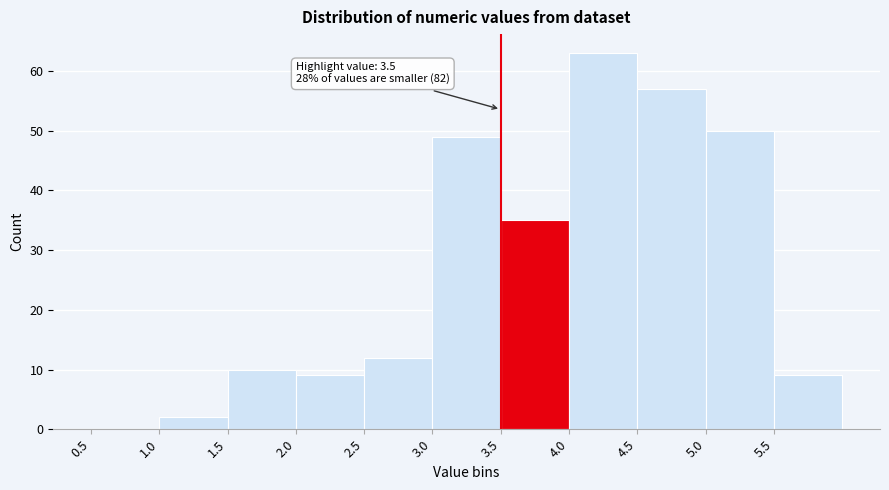

Over which range of the x-axis is the bar tallest?

4.0 to 4.5